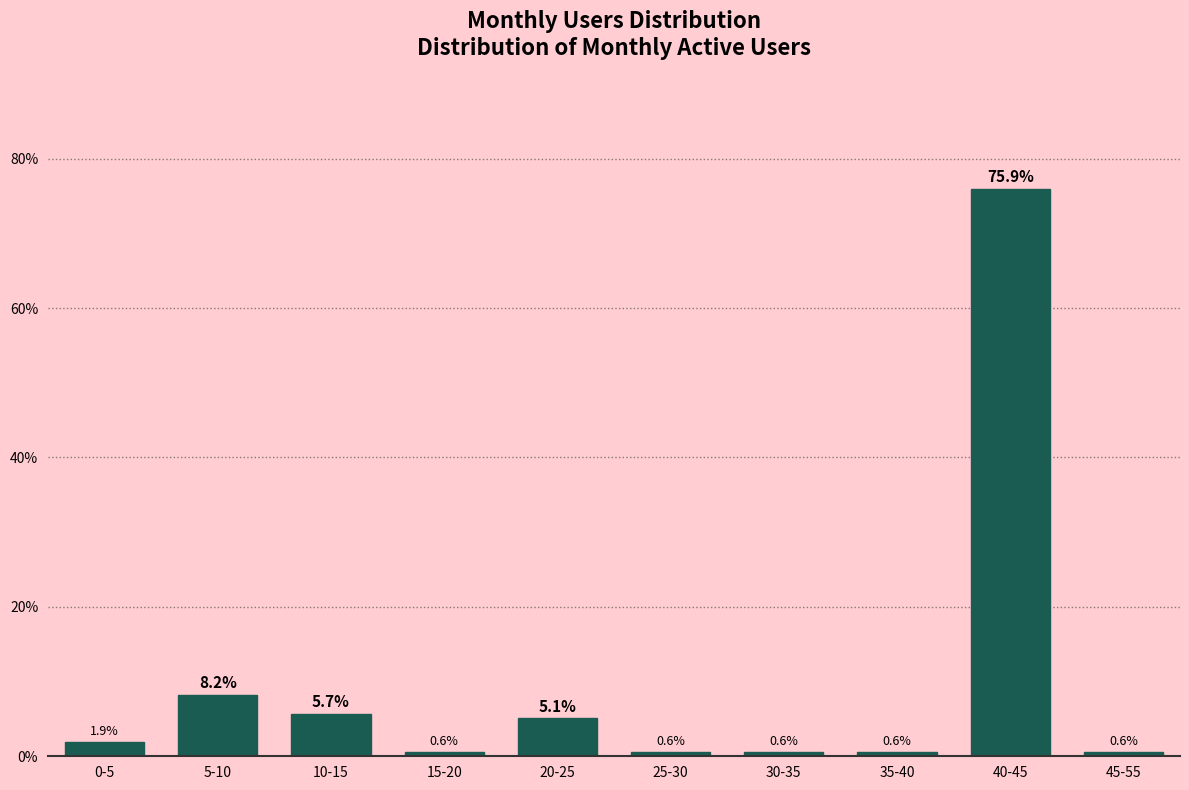

Reading left to right, extract all data points from this chart.

1.9	8.2	5.7	0.6	5.1	0.6	0.6	0.6	75.9	0.6